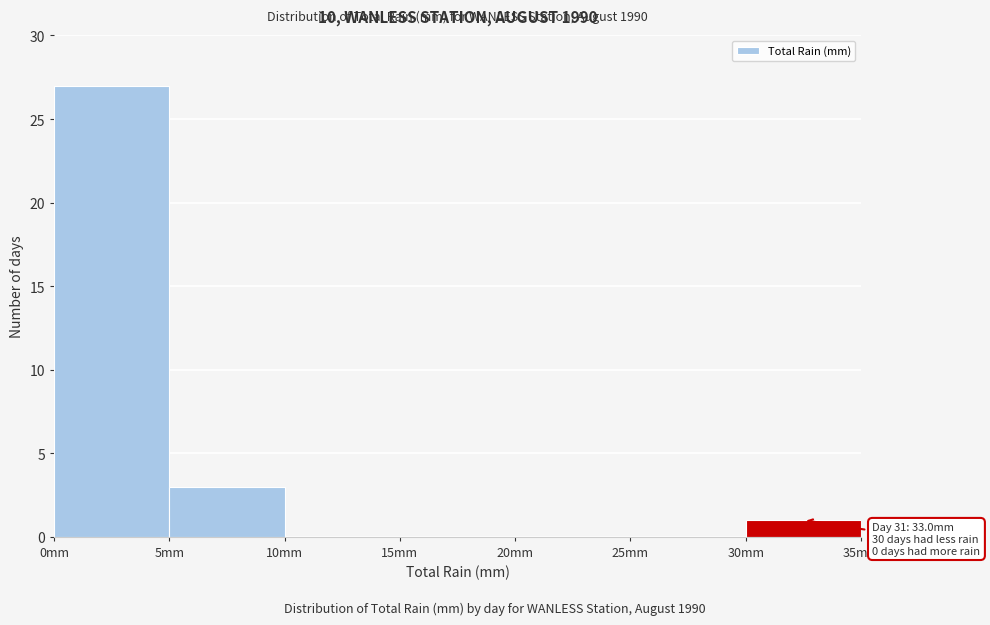

Which range on the x-axis has the tallest bar?

0 to 5